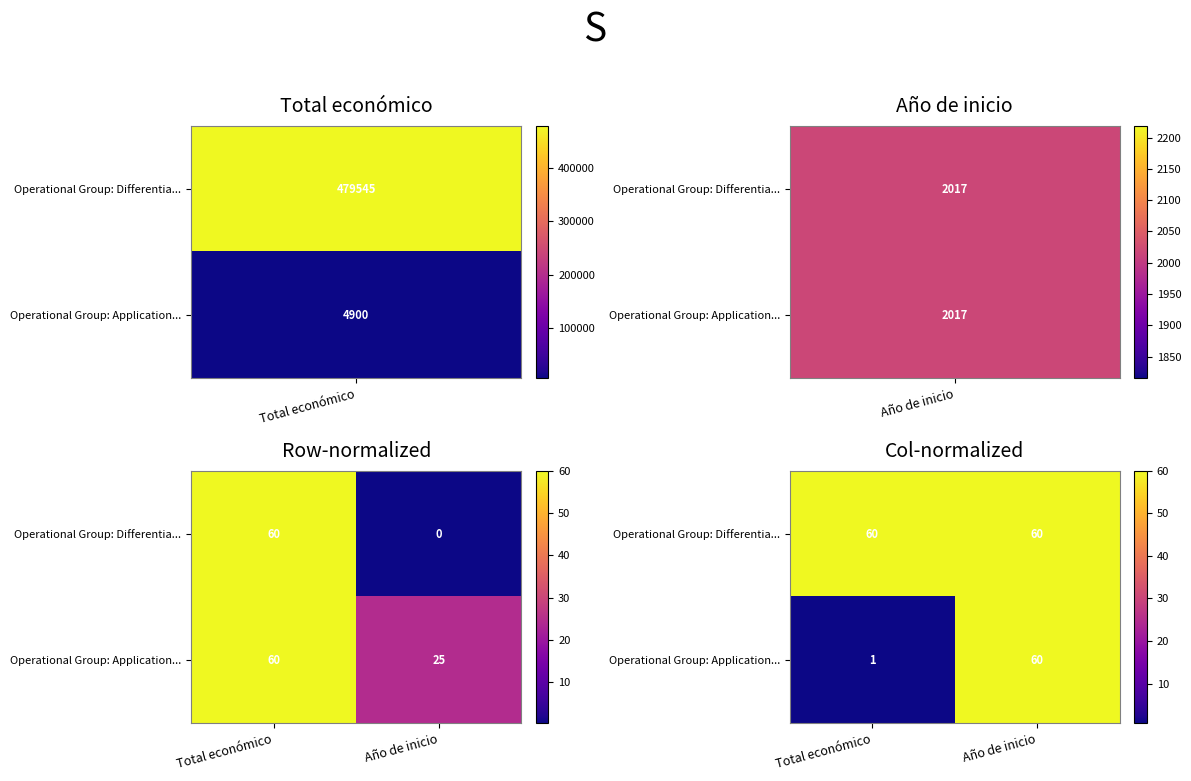

What is the difference between the highest and lowest values at Total económico?

59.4